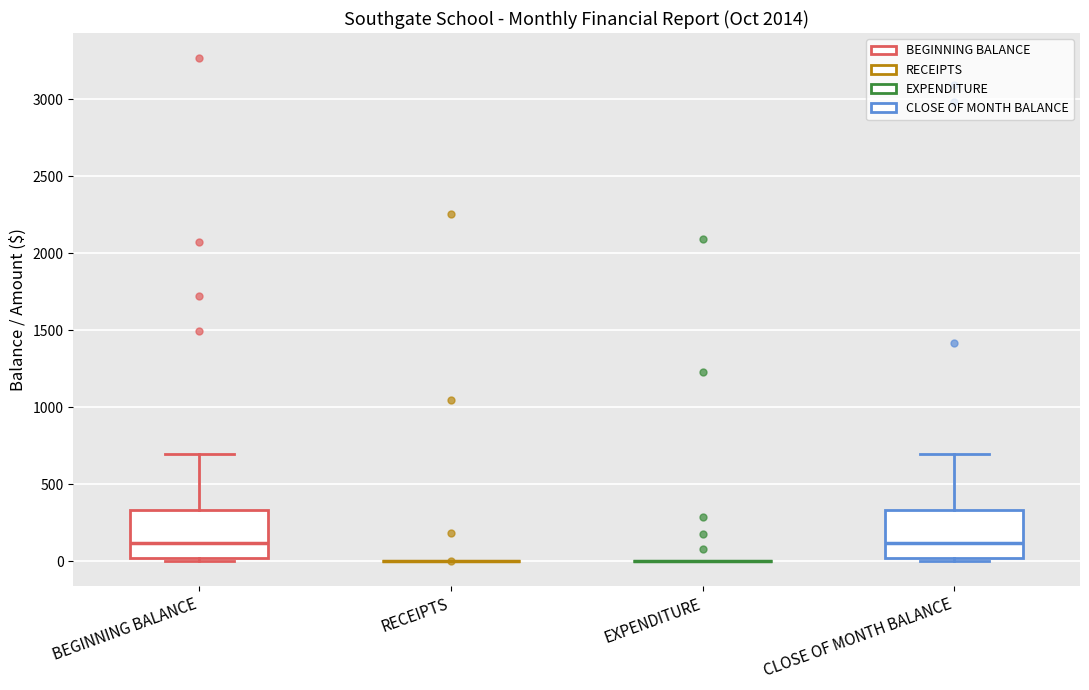

Where does the upper whisker of the box for CLOSE OF MONTH BALANCE end on the y-axis? The values are not printed on the chart, so give them approximately, as read against the axis.

700